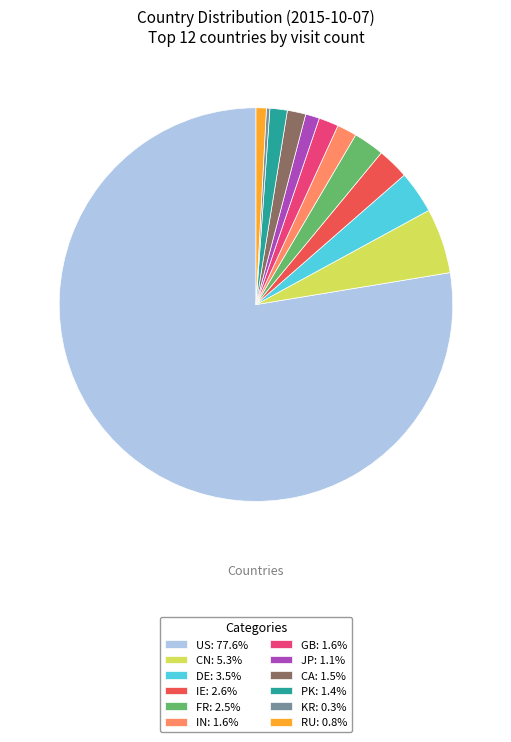

Do PK and IE together represent more than half of the pie?

No